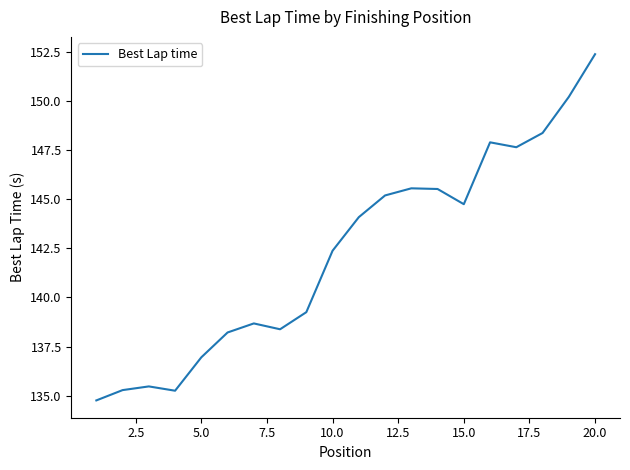

What is the greatest value displayed?

152.4